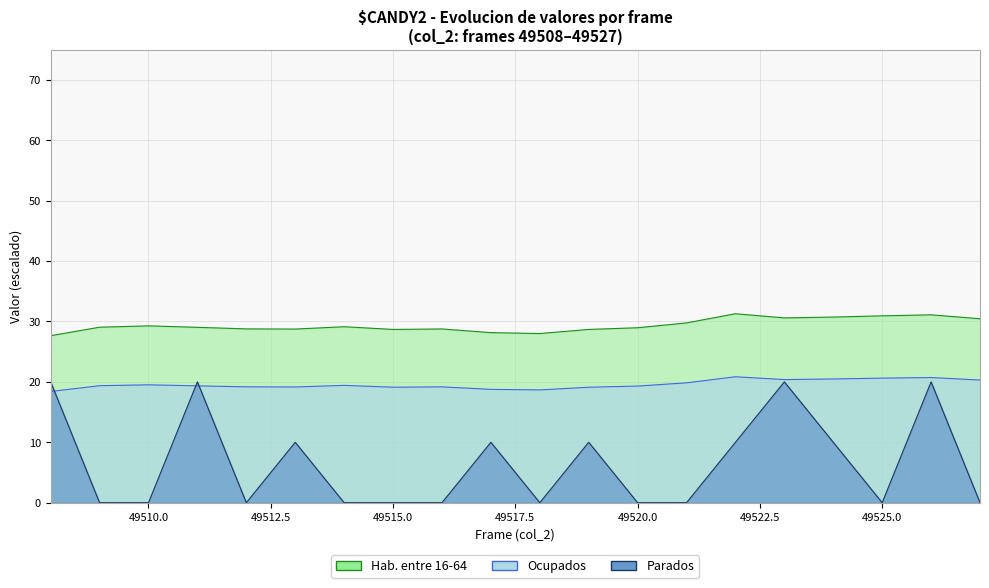

Is it true that col_518 (val1) equals 14.7 at 49526?

False